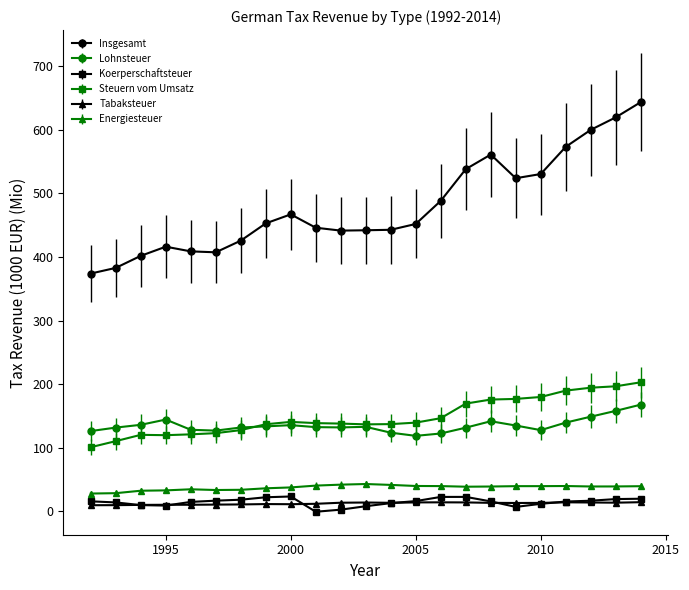

What is the highest value of the Energiesteuer series?

43.2